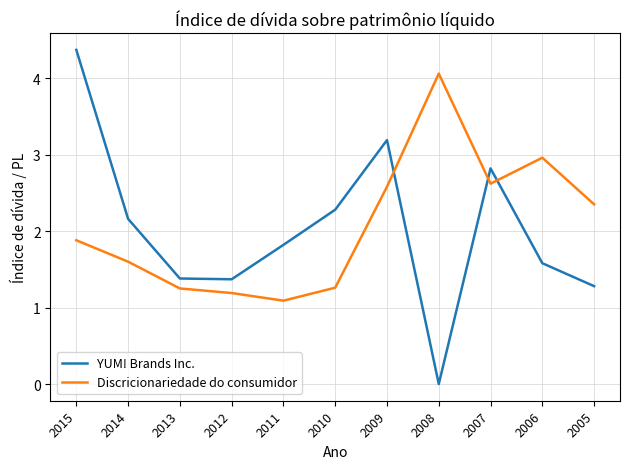

What is the sum of all Discricionariedade do consumidor values?

22.8